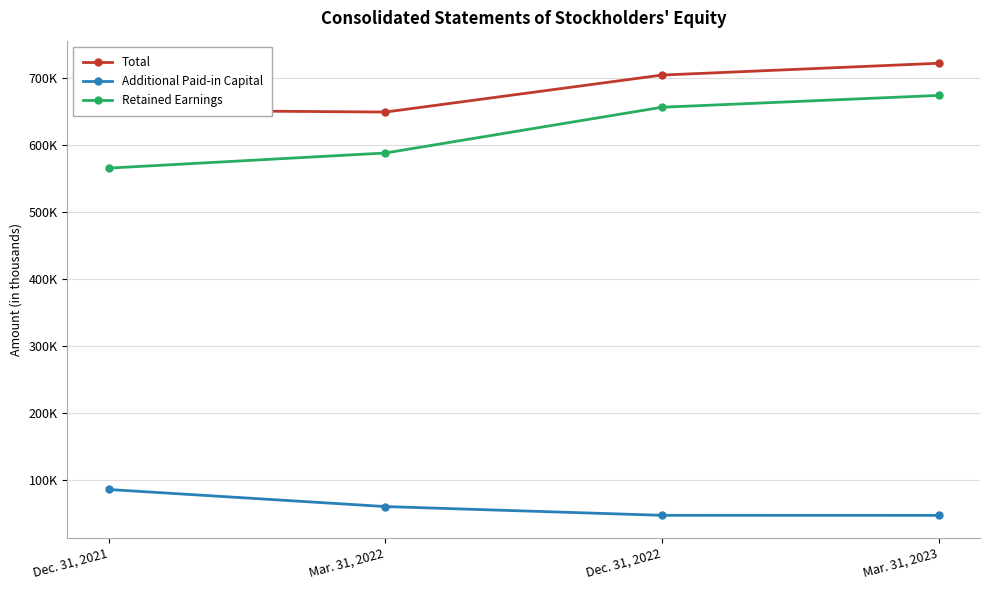

Does the chart have visible grid lines?

Yes